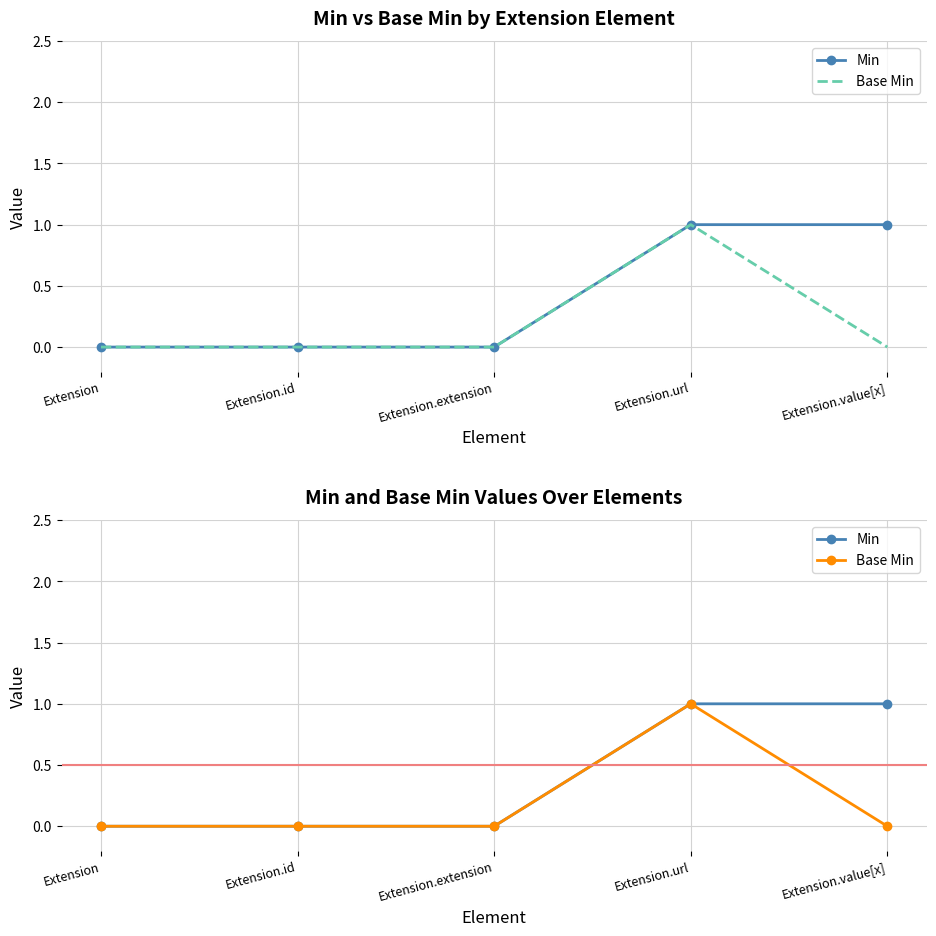

How many data points does each series have?

5